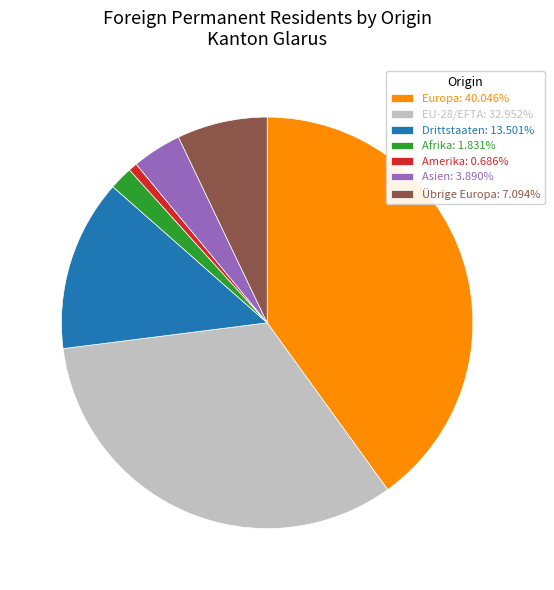

True or false: Asien accounts for 14% of the total.

False